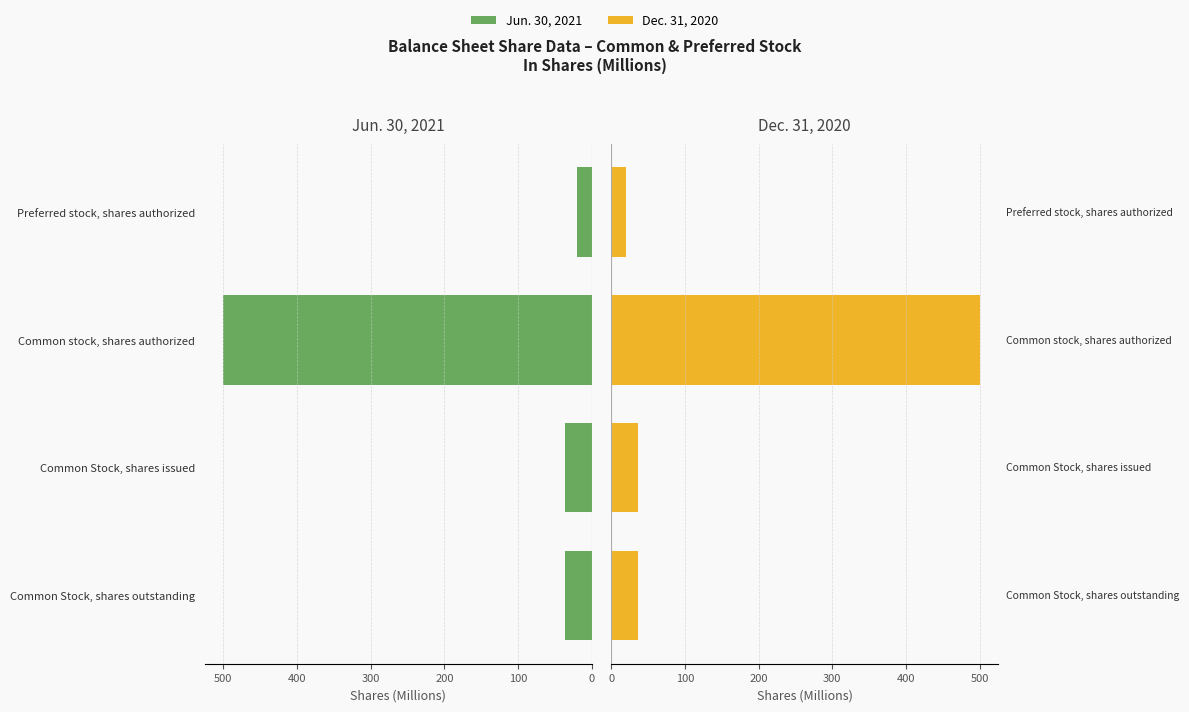

True or false: Dec. 31, 2020 has a value of 51.2 at Common Stock, shares issued.

False